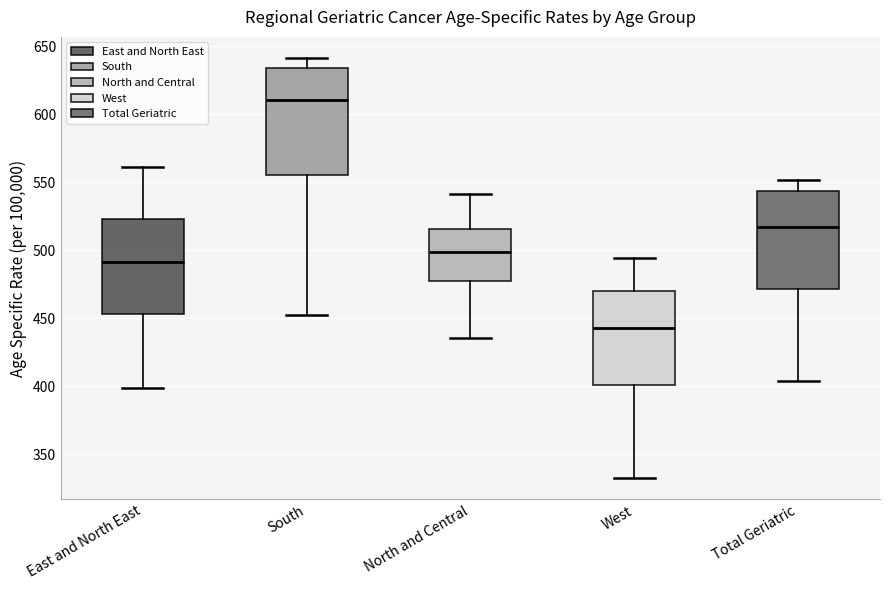

Reading left to right, read every box against the y-axis: the position of its median line, the range the box covers, and the ends of its whiskers. The values are not printed on the chart, so give them approximately, as read against the axis.

East and North East: median 490, box 455 to 525, whiskers 400 to 560
South: median 610, box 555 to 635, whiskers 455 to 640
North and Central: median 500, box 475 to 515, whiskers 435 to 540
West: median 445, box 400 to 470, whiskers 335 to 495
Total Geriatric: median 515, box 470 to 545, whiskers 405 to 550